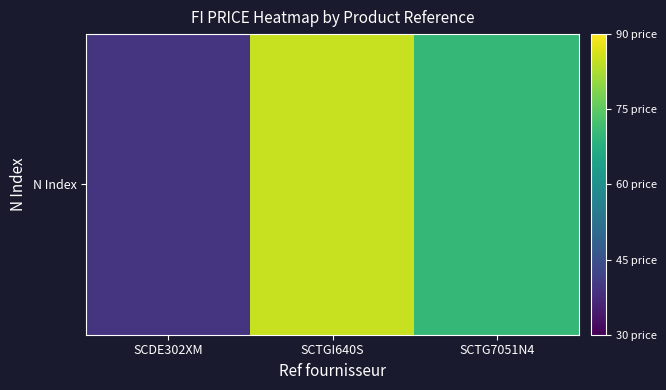

What is the difference between the maximum and second lowest values?

15